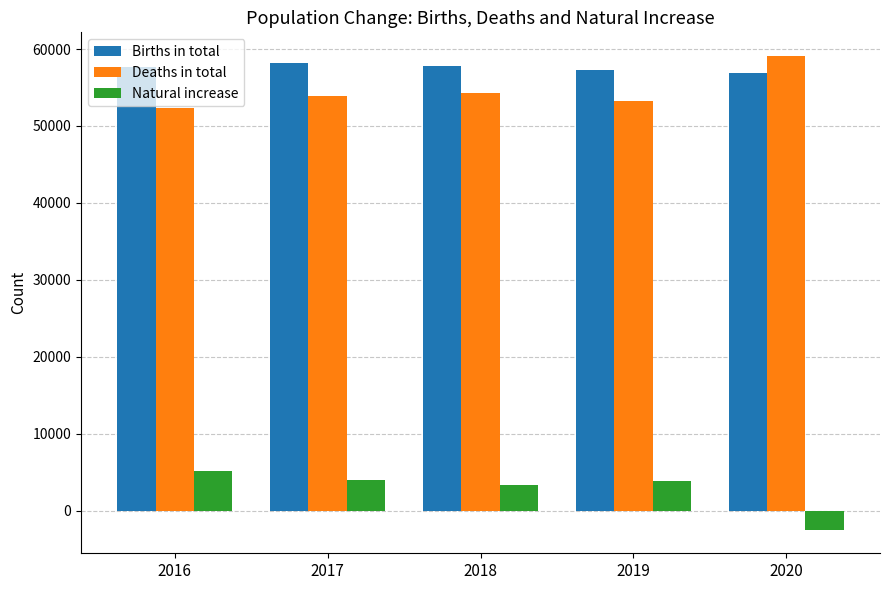

What is the sum of the Births in total values at 2016 and 2020?

114547